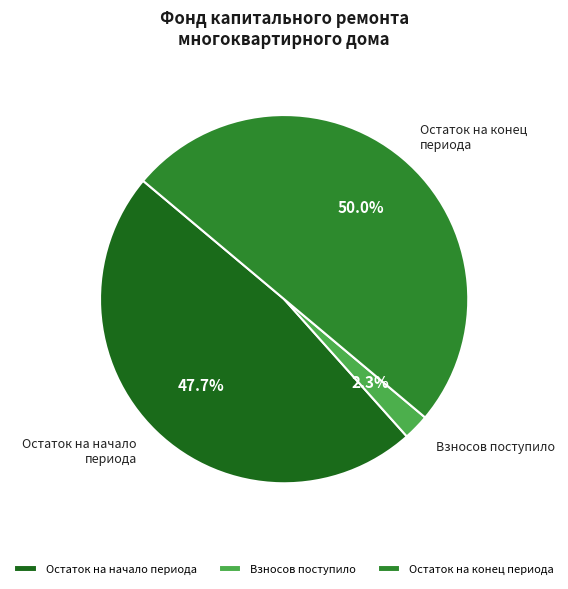

Do Остаток на конец периода and Остаток на начало периода together represent more than half of the pie?

Yes